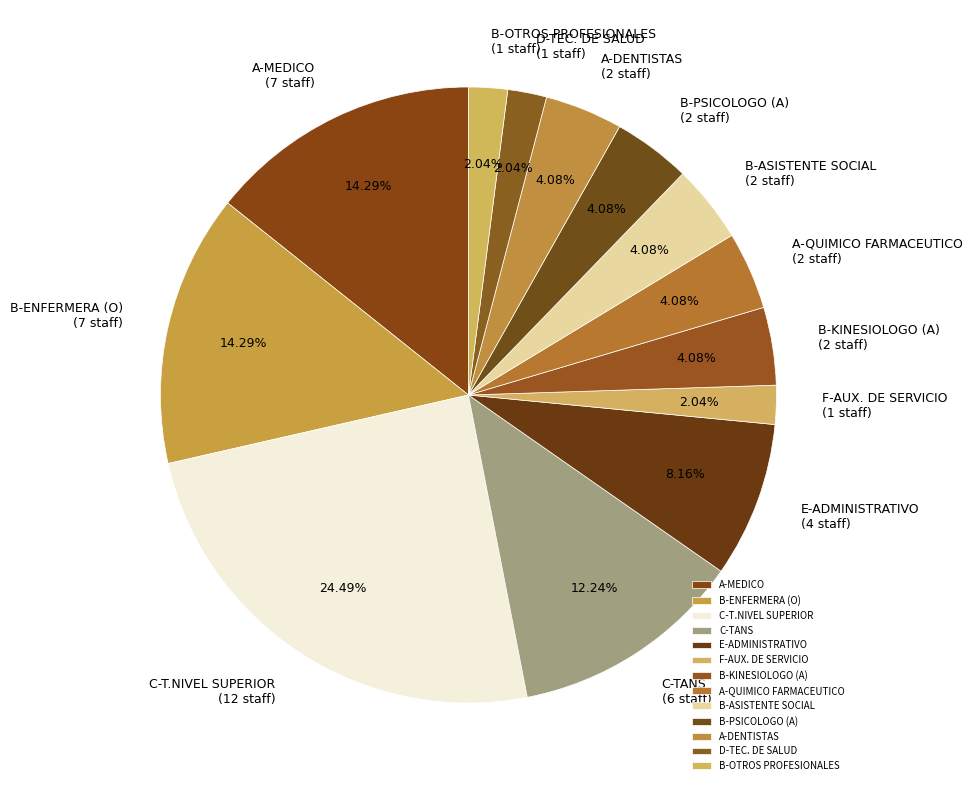

To the nearest percent, what is the average slice percentage?

8%